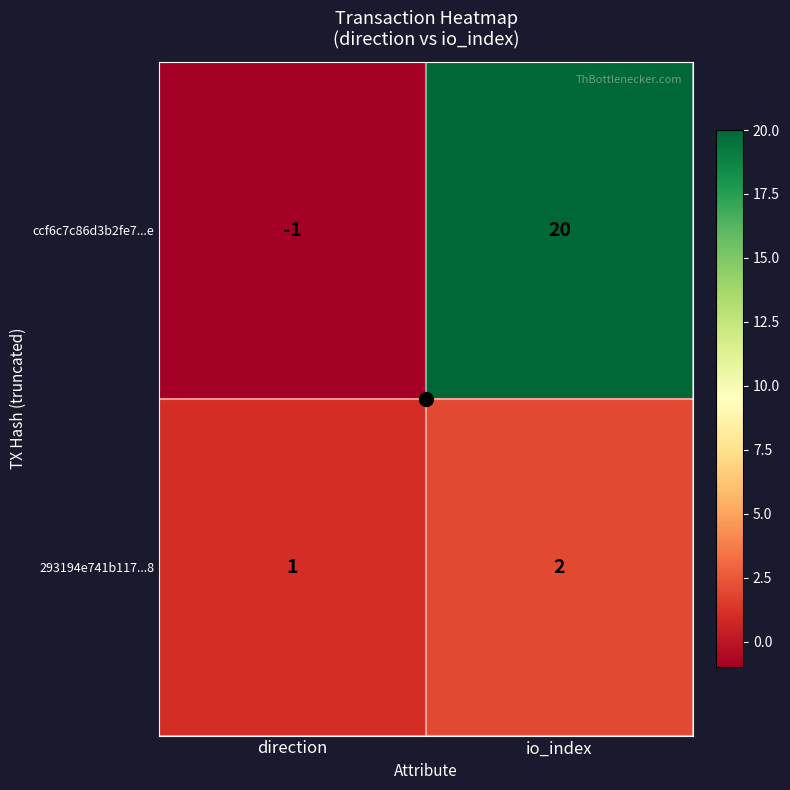

At which category is the sum across all series the highest?

io_index